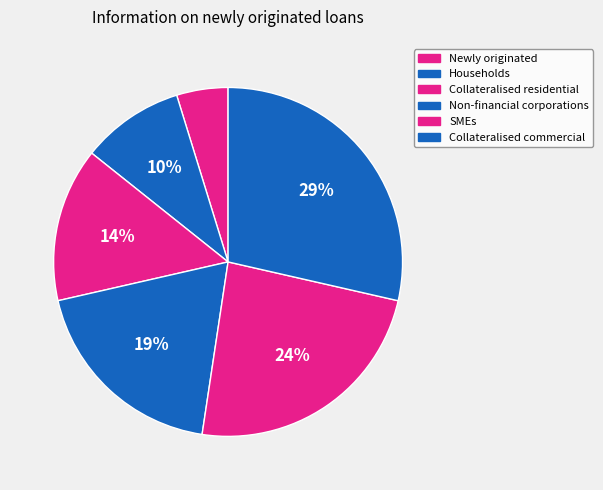

Count the number of slices in the pie.

6